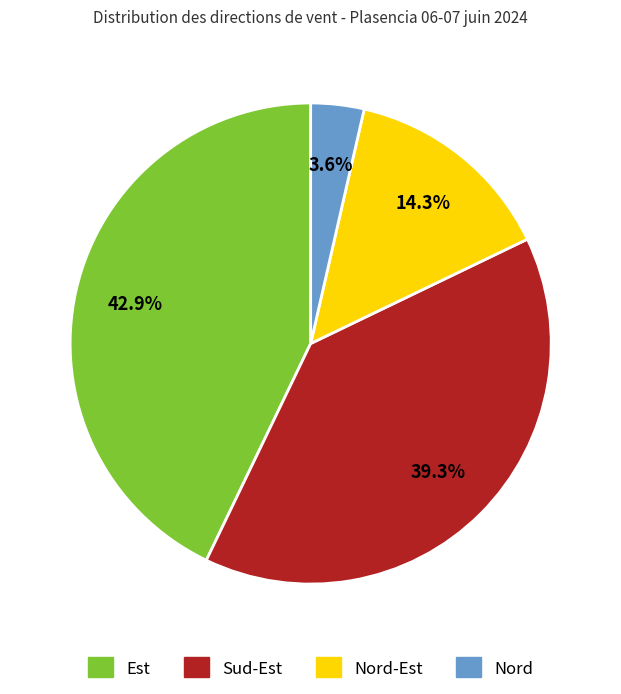

Does any single category account for the majority?

No